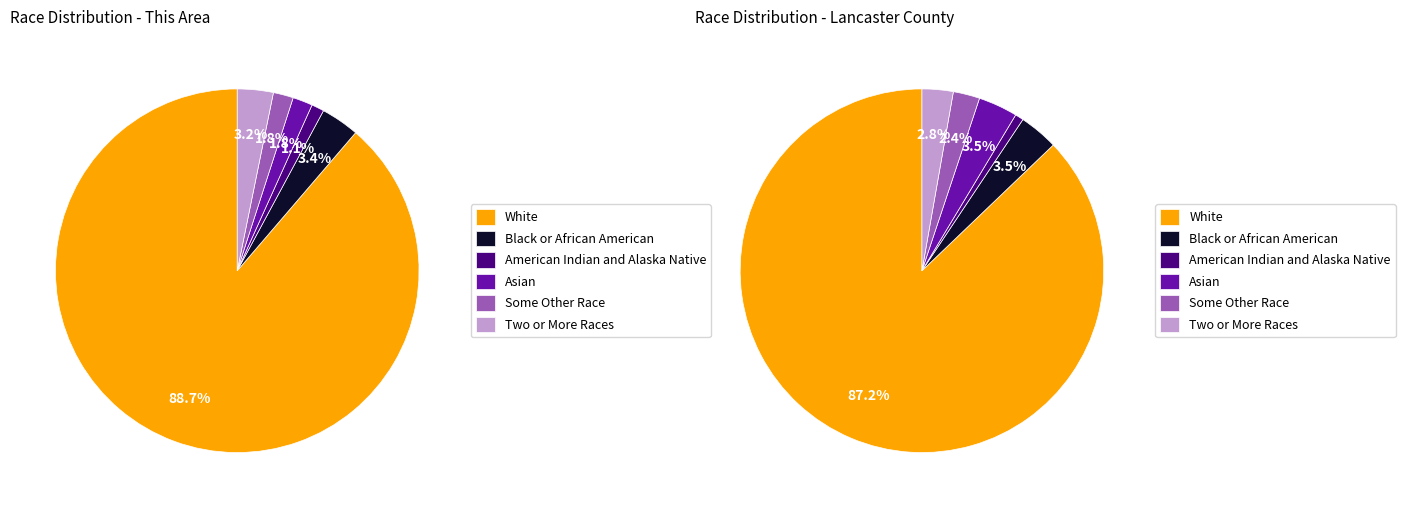

To the nearest percent, what is the combined percentage of Black or African American alone and White alone?

92%